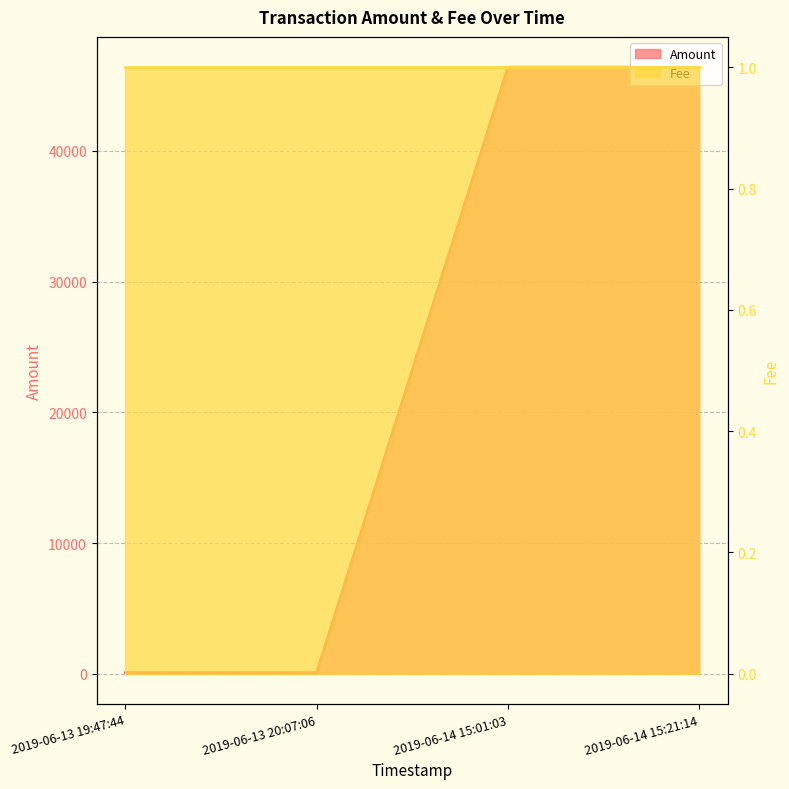

Which has a higher value, 2019-06-13 20:07:06 or 2019-06-13 19:47:44?

2019-06-13 19:47:44